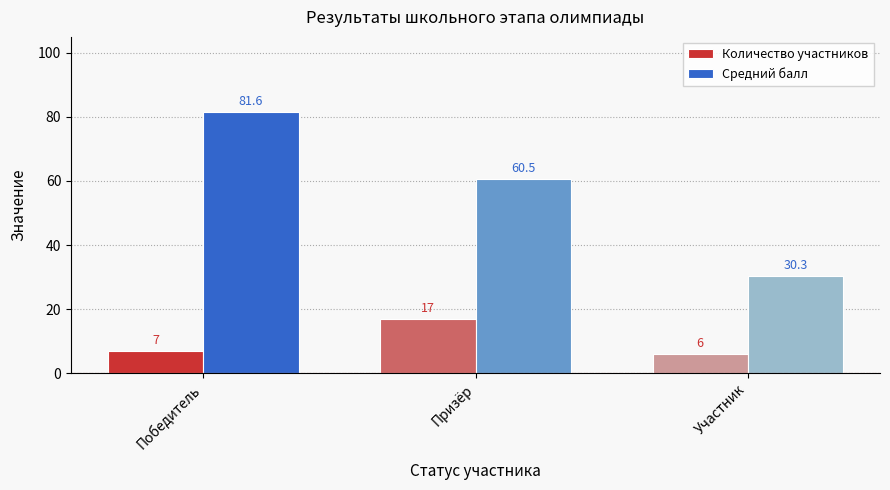

What is the value of the Количество участников bar at the 2nd from the left?

17.0